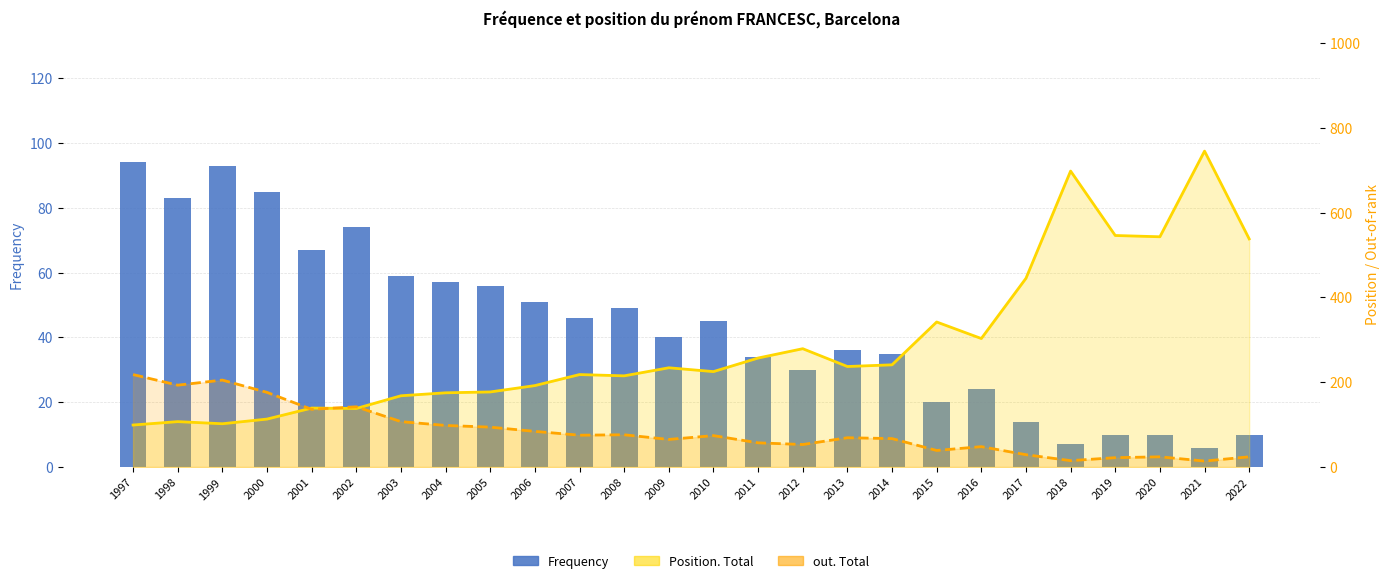

Does the chart contain stacked bars?

No